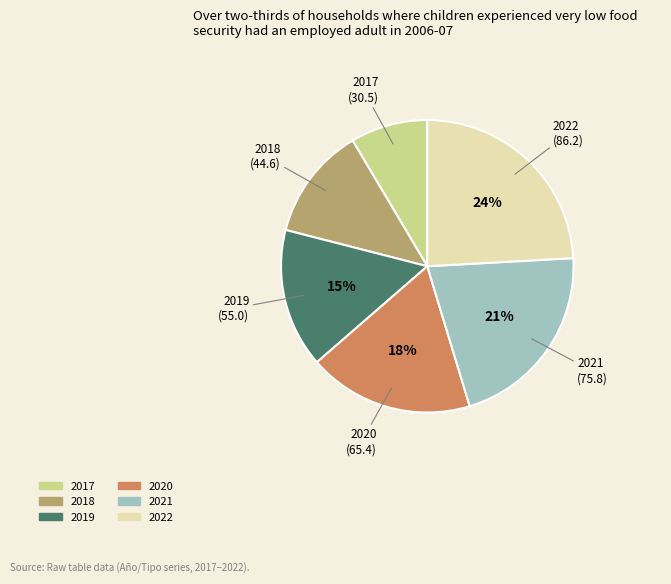

To the nearest percent, what is the average slice percentage?

17%